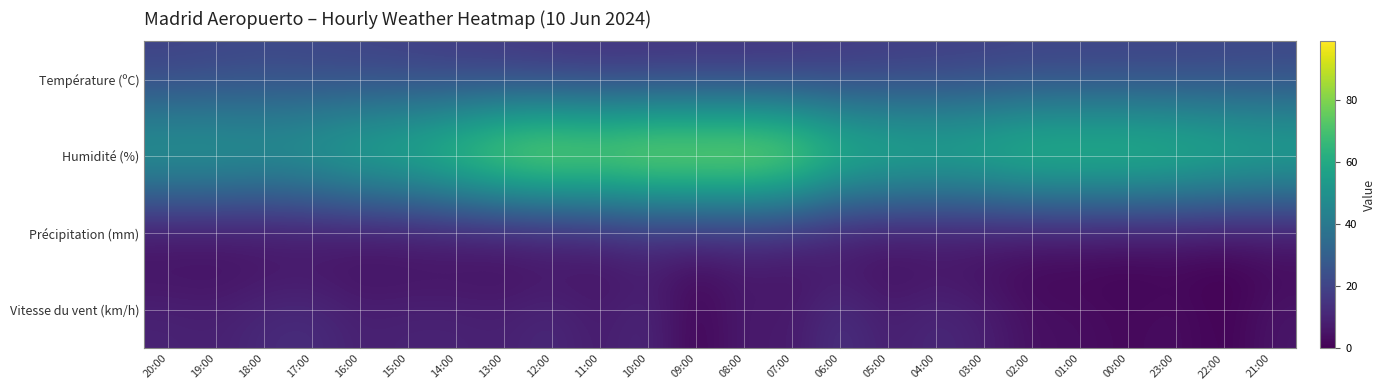

Between 16:00 and 21:00, which is larger?

21:00